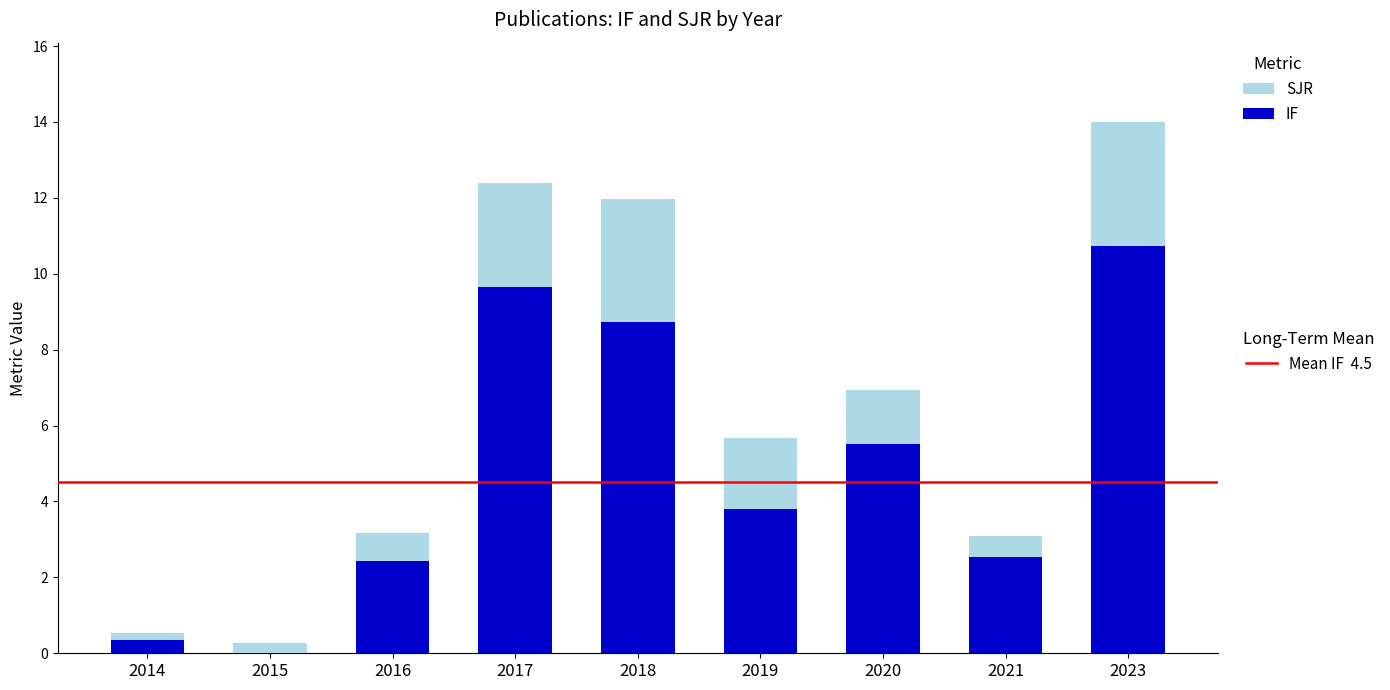

At which category is the sum across all series the highest?

2023